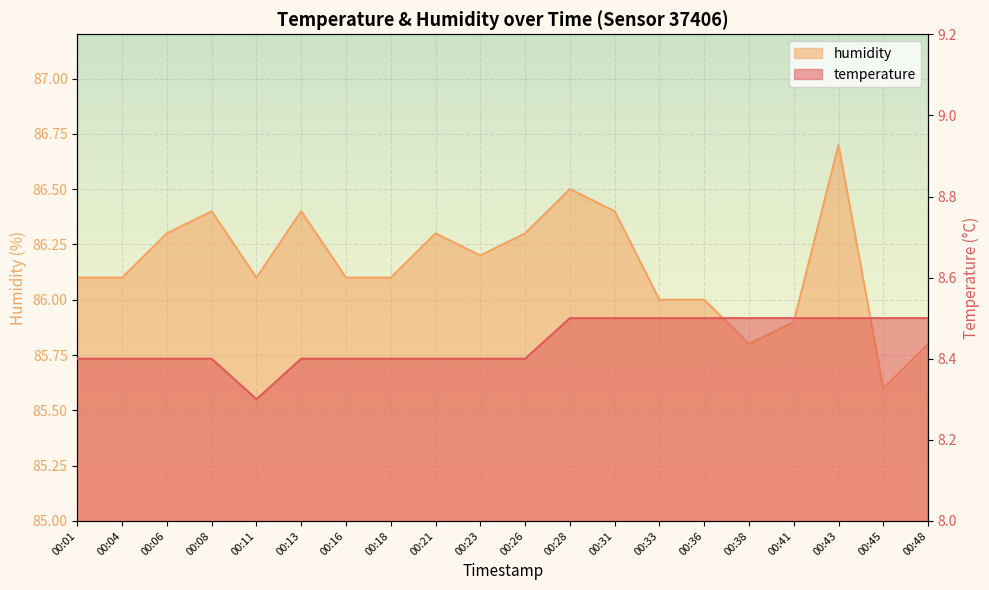

The temperature series shows 8.5 at 00:28. True or false?

True